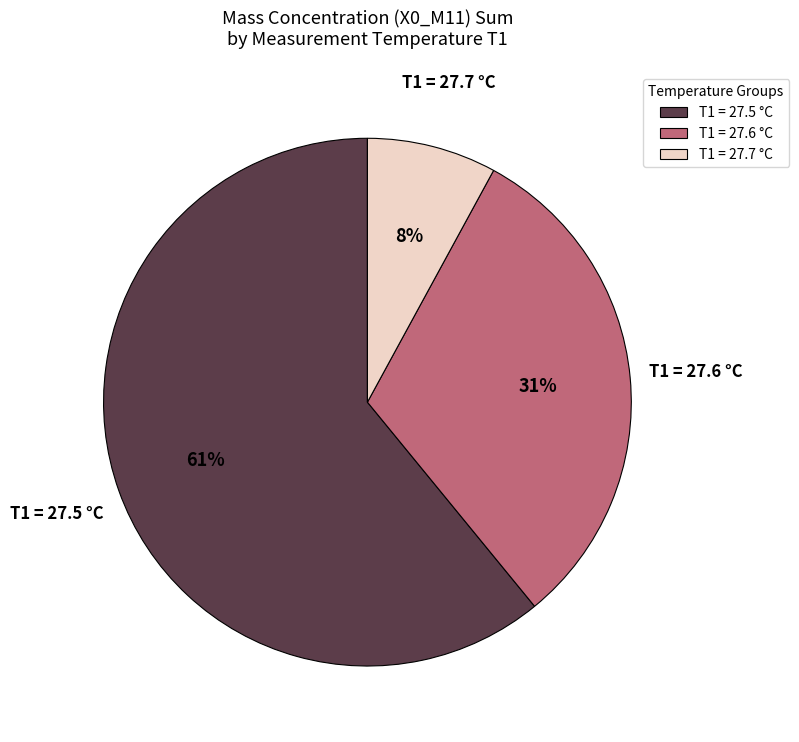

Rank the categories by value from lowest to highest.

T1 = 27.7 °C, T1 = 27.6 °C, T1 = 27.5 °C